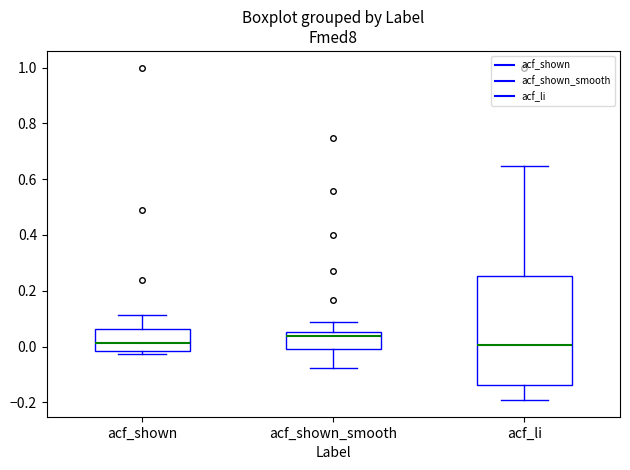

Which box has the highest median line?

acf_shown_smooth